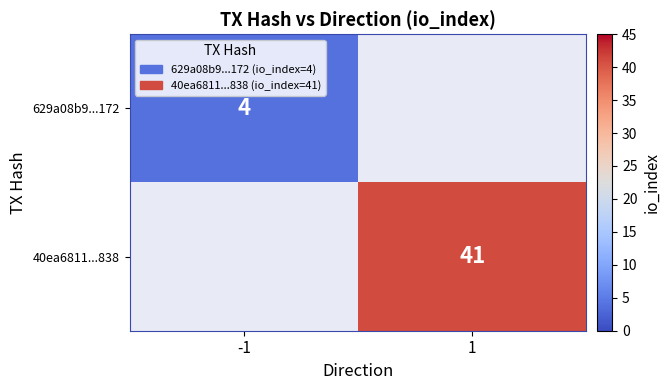

How many distinct data groups are displayed?

2